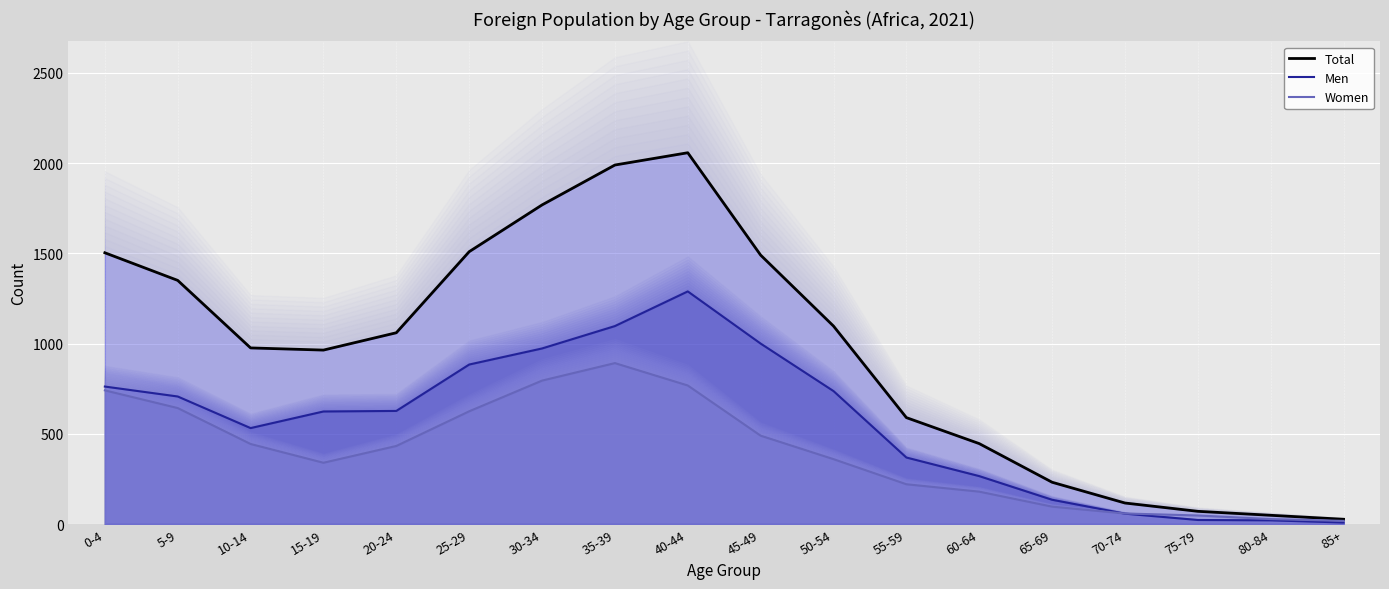

True or false: Men and Total cross at least once.

False